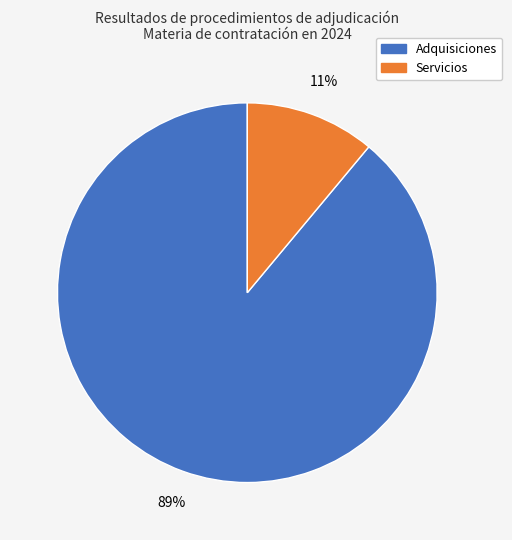

How many slices are in this pie chart?

2